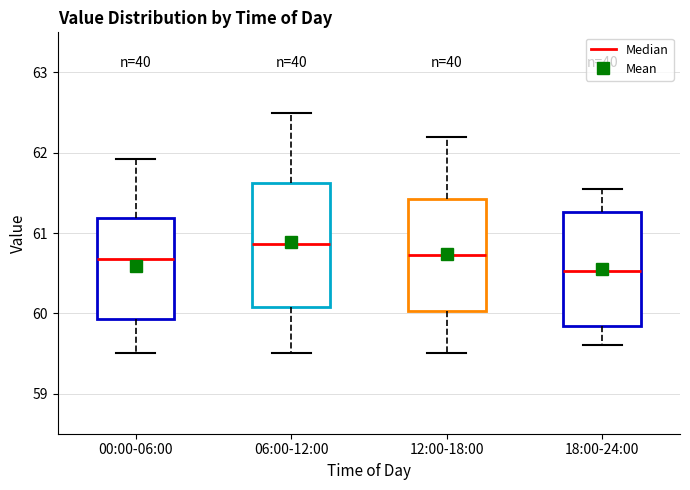

Reading left to right, transcribe this box plot: for each box, give where its median line is, the range the box spans, and where its two whiskers end, as read against the y-axis. The values are not printed on the chart, so give them approximately, as read against the axis.

00:00-06:00: median 60.7, box 59.9 to 61.2, whiskers 59.5 to 61.9
06:00-12:00: median 60.9, box 60.1 to 61.6, whiskers 59.5 to 62.5
12:00-18:00: median 60.7, box 60.0 to 61.4, whiskers 59.5 to 62.2
18:00-24:00: median 60.5, box 59.8 to 61.3, whiskers 59.6 to 61.6